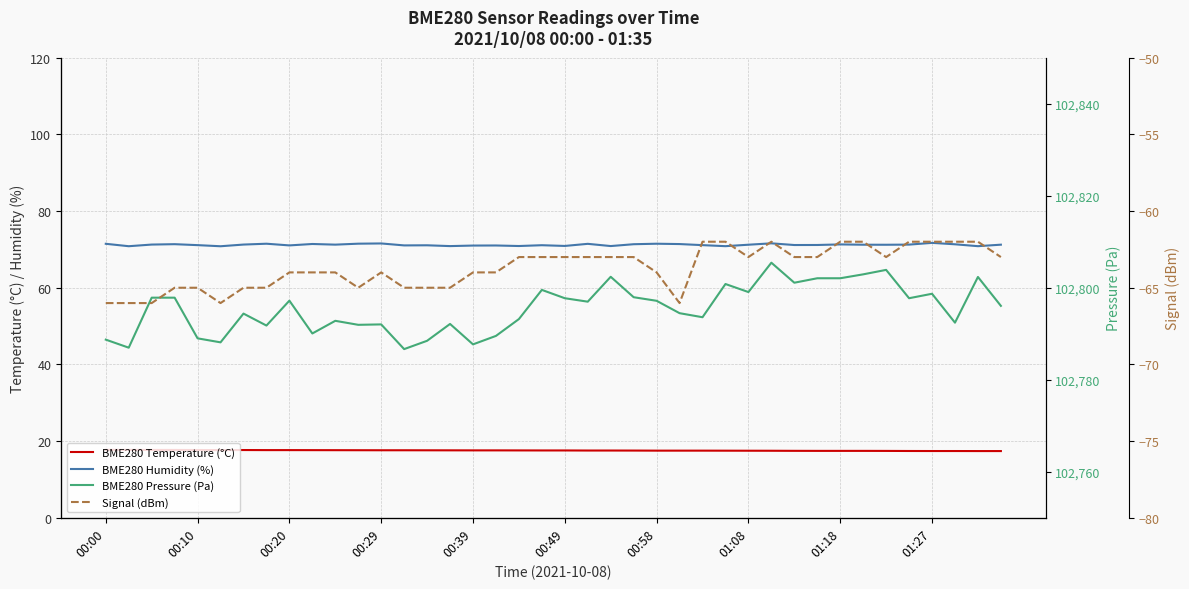

What is the value of the BME280 Temperature (°C) point at the 5th from the left?

17.7